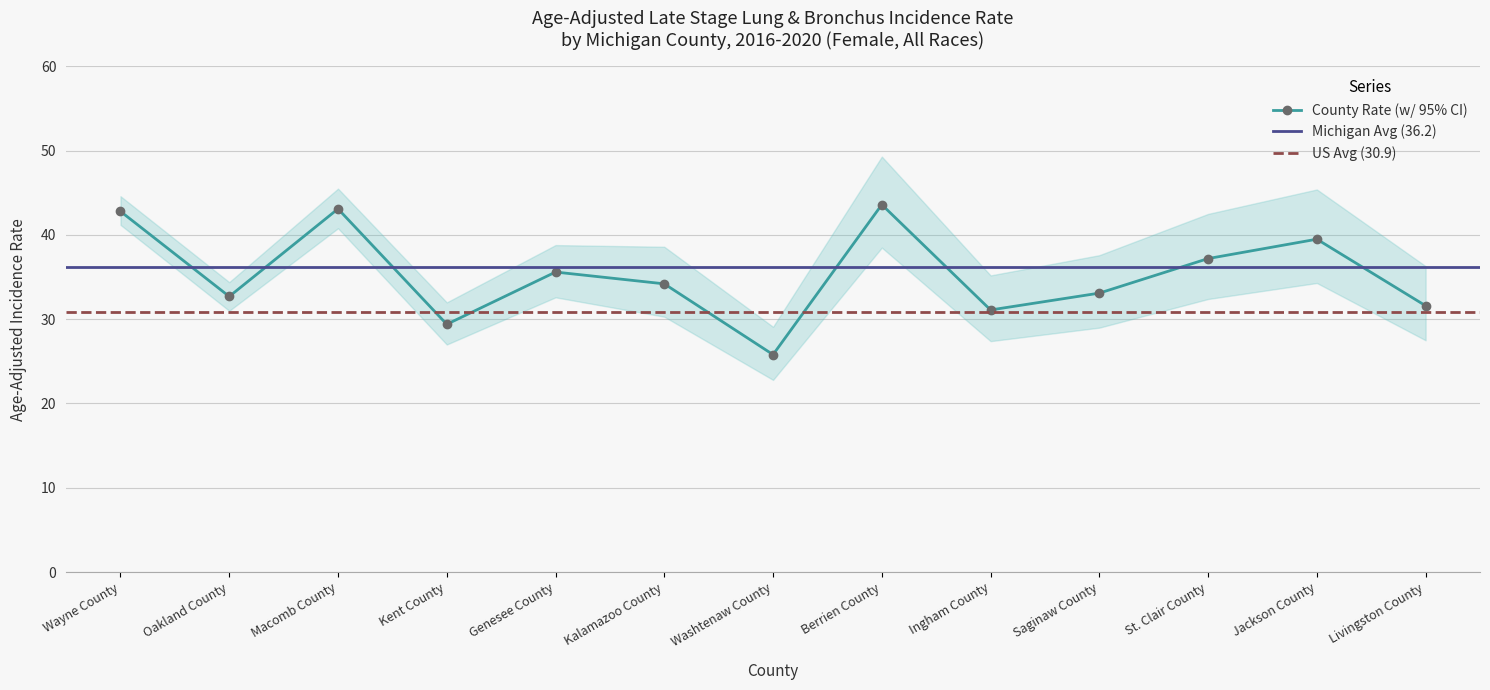

What is the value of the County Rate (w/ 95% CI) point at the 12th from the left?

39.5